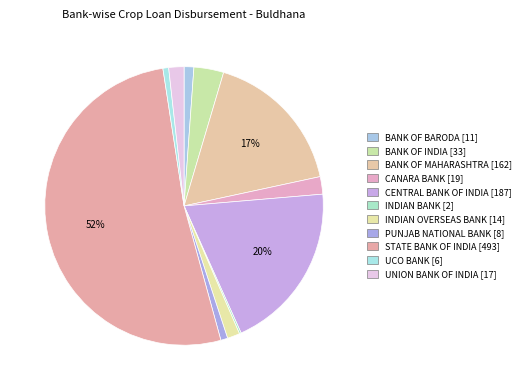

How many segments does this pie chart have?

11